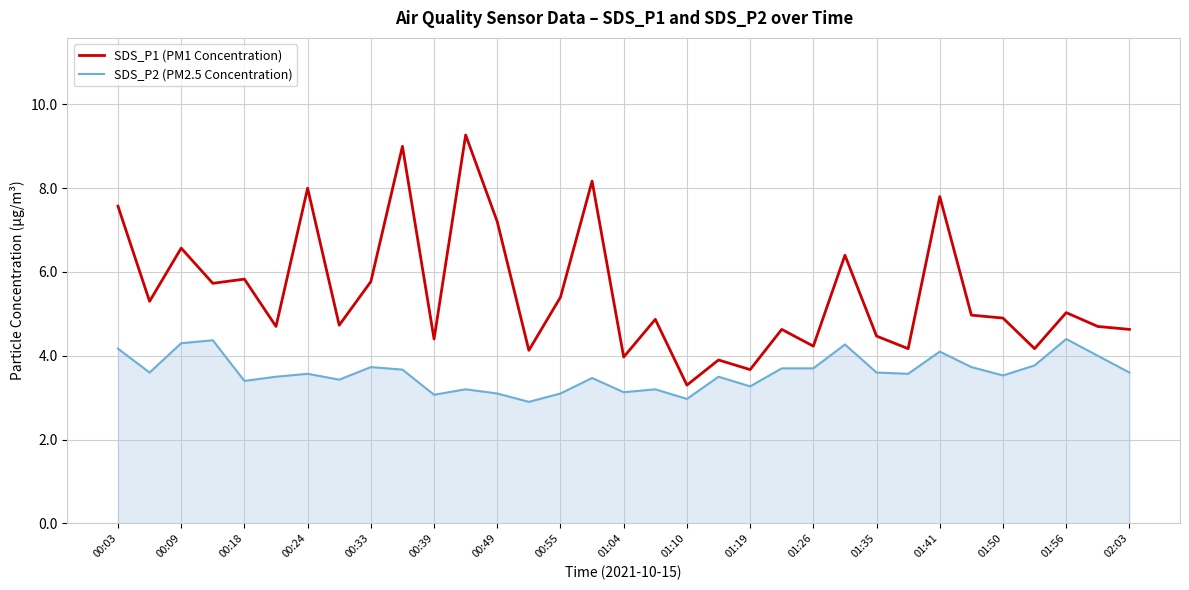

Which series has the largest range (max minus min)?

SDS_P1 (PM1 Concentration)